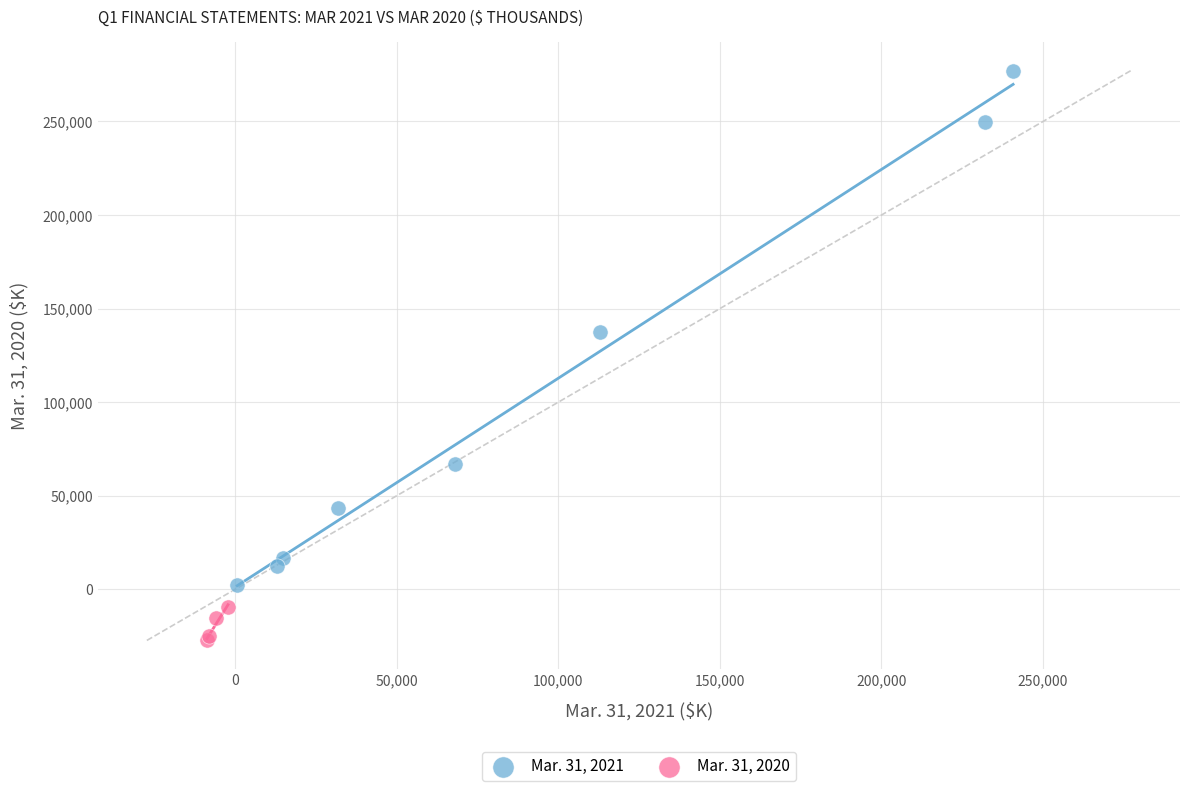

Which series reaches the maximum Y coordinate?

Mar. 31, 2021